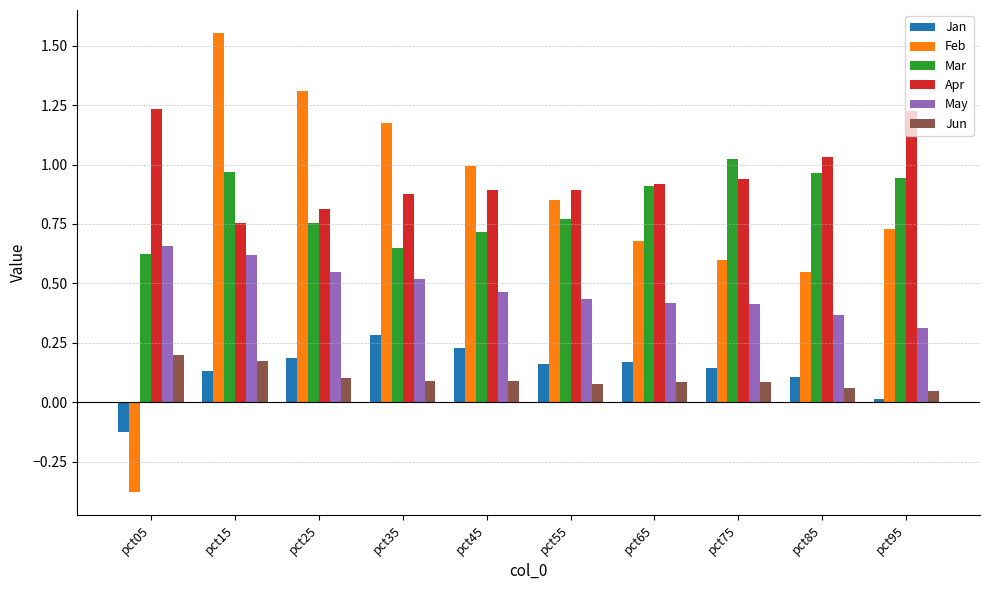

Which series has the widest spread of values?

Feb